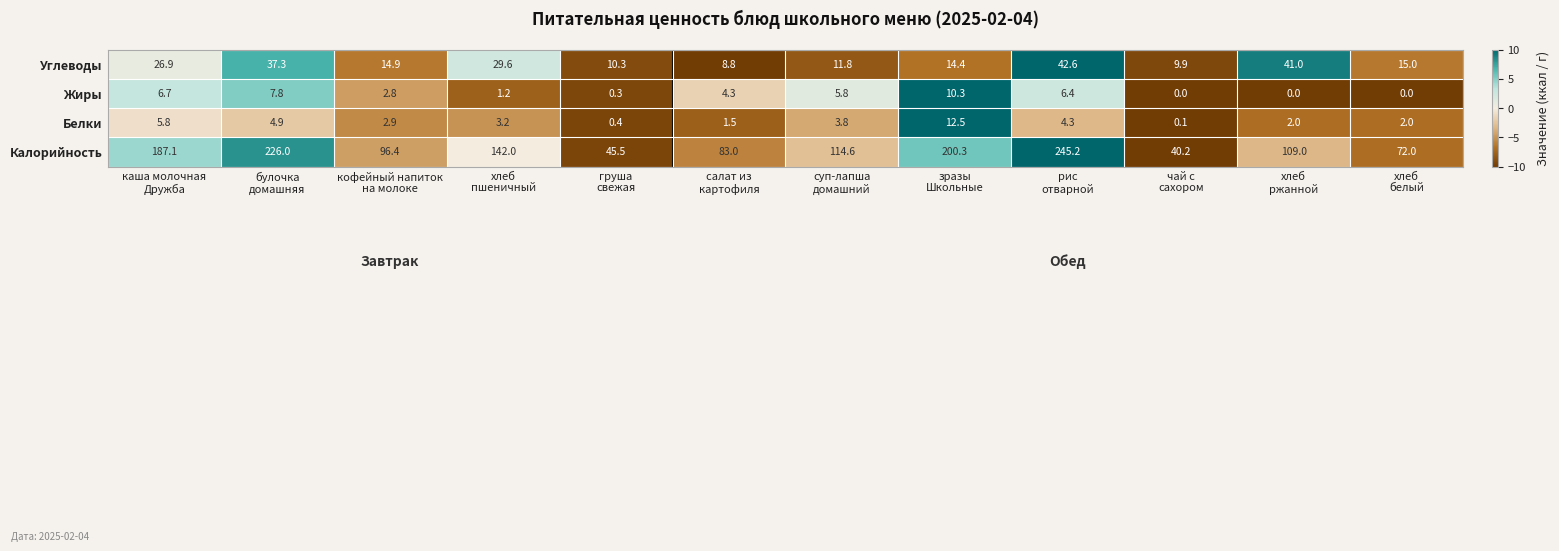

Count the number of categories in the chart.

12